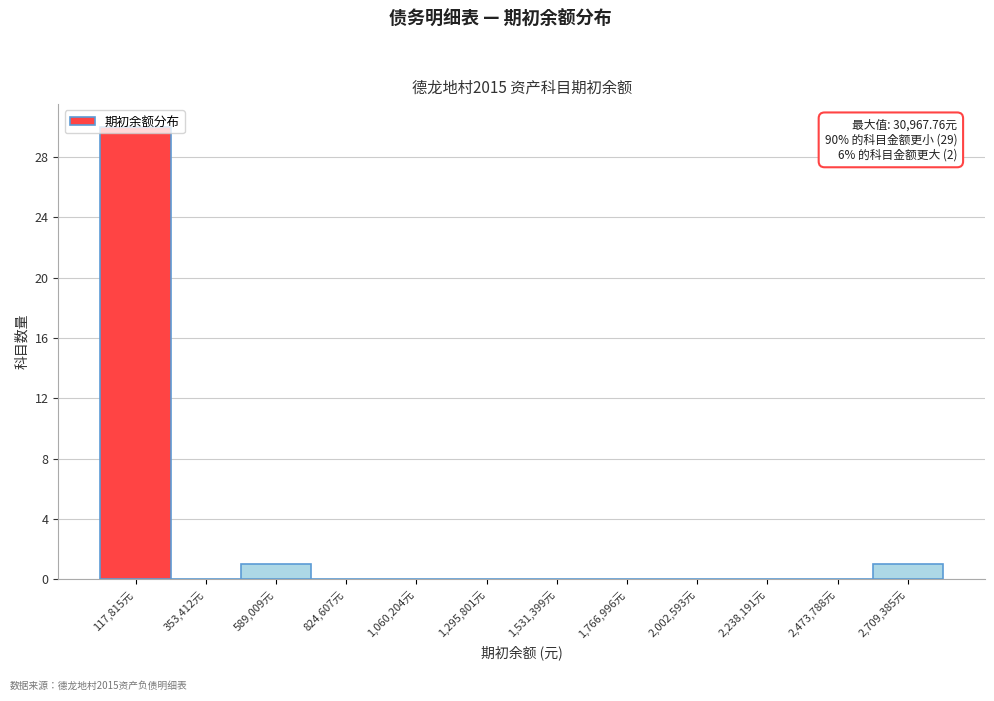

Over which range of the x-axis is the bar tallest?

0 to 250000